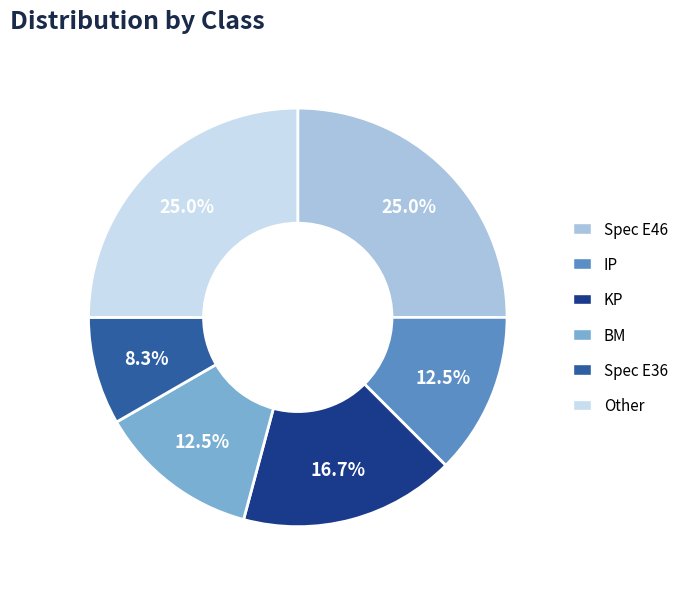

Is it true that KP is 17% of the pie?

True